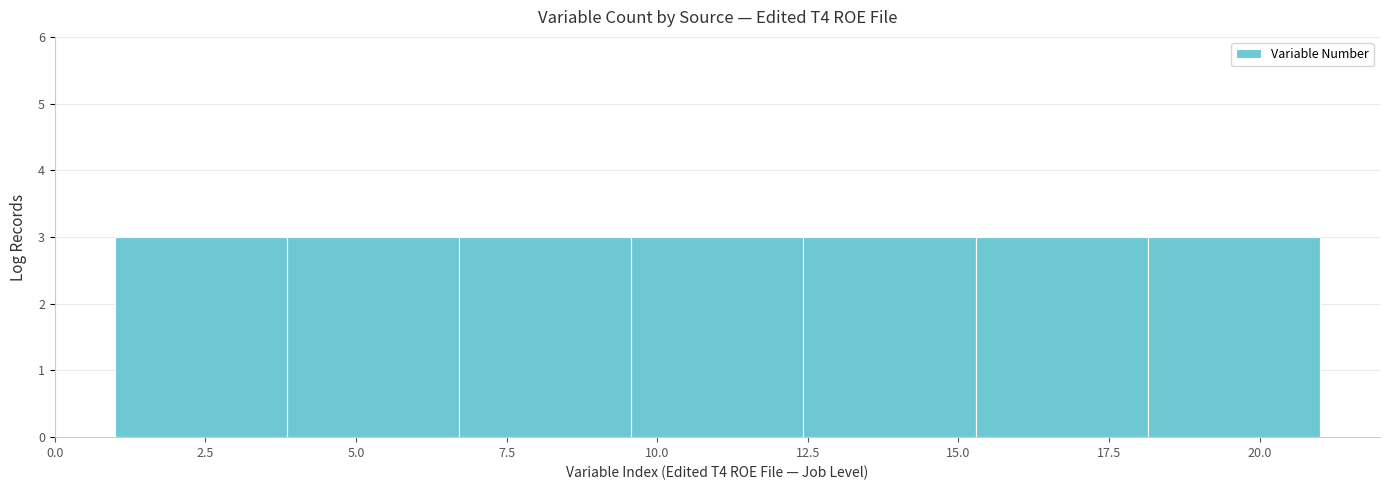

Reading left to right, list every bar in this chart as the range it spans on the x-axis followed by its height. Neither the bar edges nor the heights are printed on the chart, so give them approximately, as read against the axes.

1.0 to 4.0: 3
4.0 to 6.5: 3
6.5 to 9.5: 3
9.5 to 12.5: 3
12.5 to 15.5: 3
15.5 to 18.0: 3
18.0 to 21.0: 3